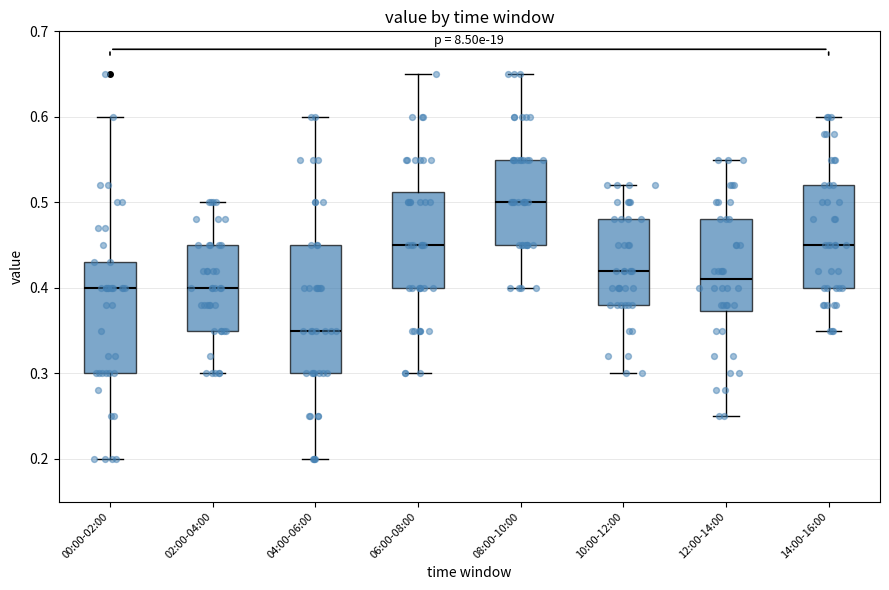

Comparing the boxes themselves (not the whiskers), which one is the tallest?

04:00-06:00